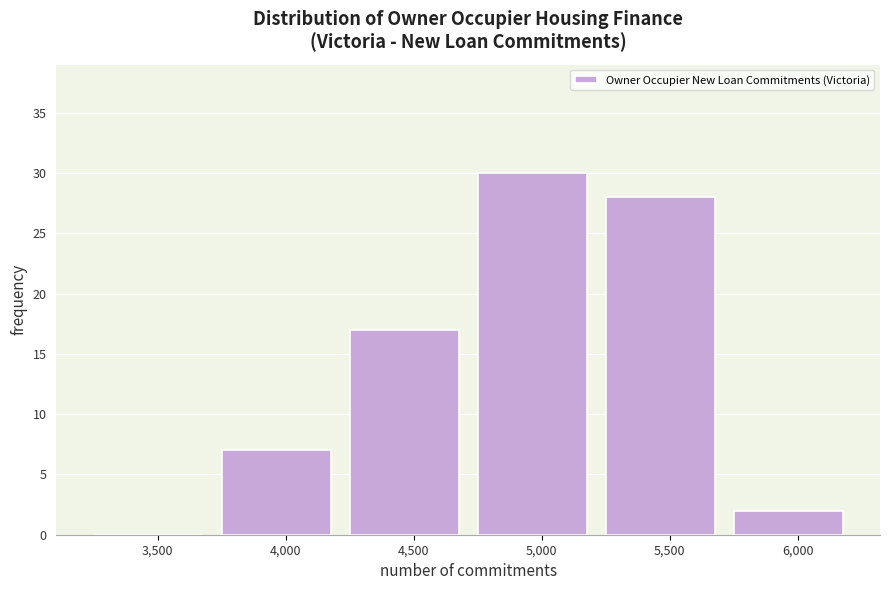

Reading left to right, list all the values displayed in this chart.

3,500=0	4,000=7	4,500=17	5,000=30	5,500=28	6,000=2